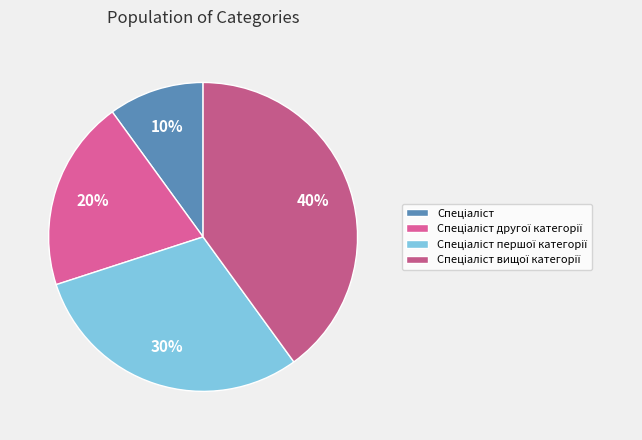

How many slices are in this pie chart?

4